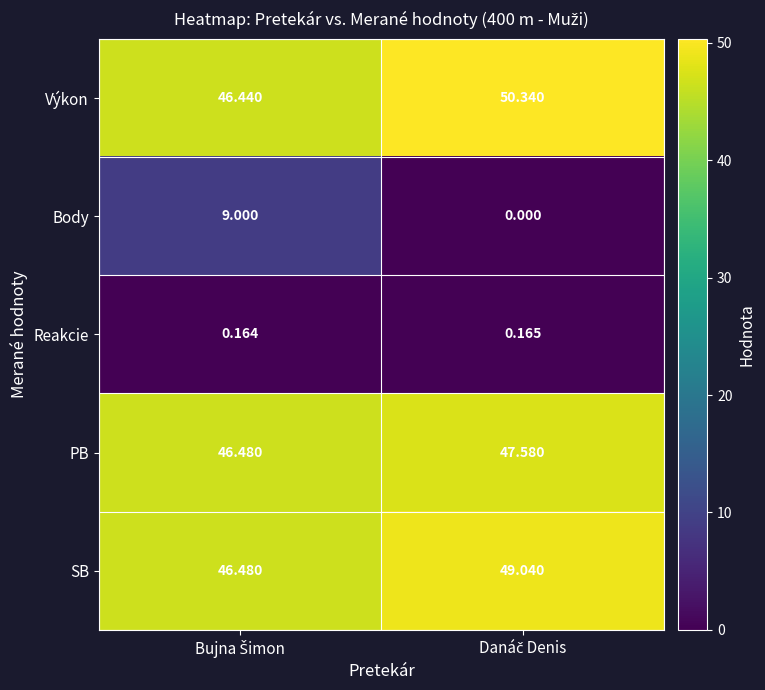

List the series in order of their peak value, lowest first.

Reakcie, Body, PB, SB, Výkon